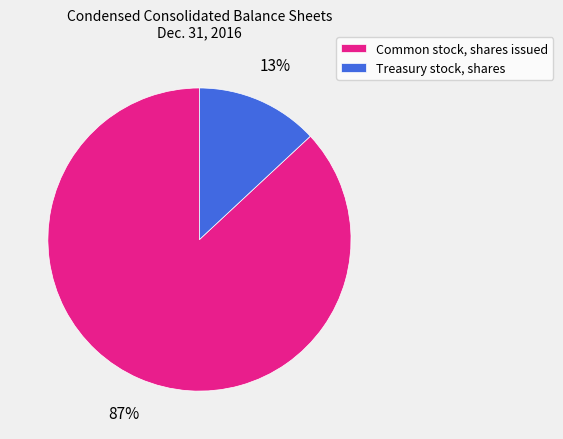

What percentage is the Common stock, shares issued slice, to the nearest percent?

87%